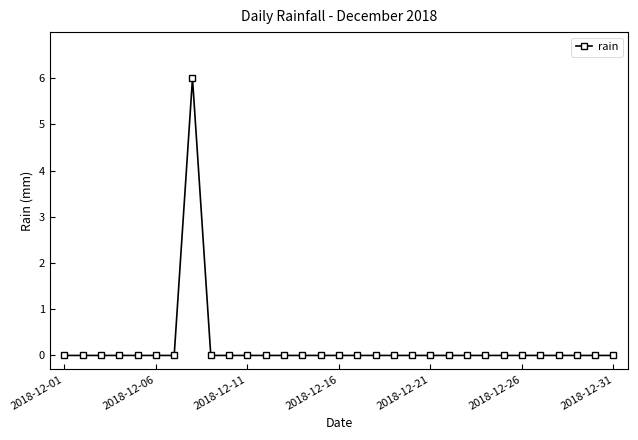

What is the difference between the maximum and minimum values?

6